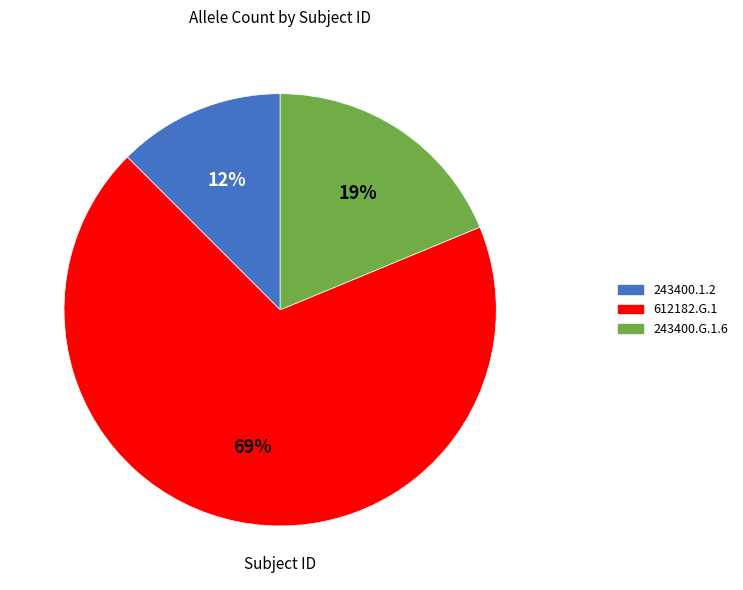

Which slice is the largest?

612182.G.1